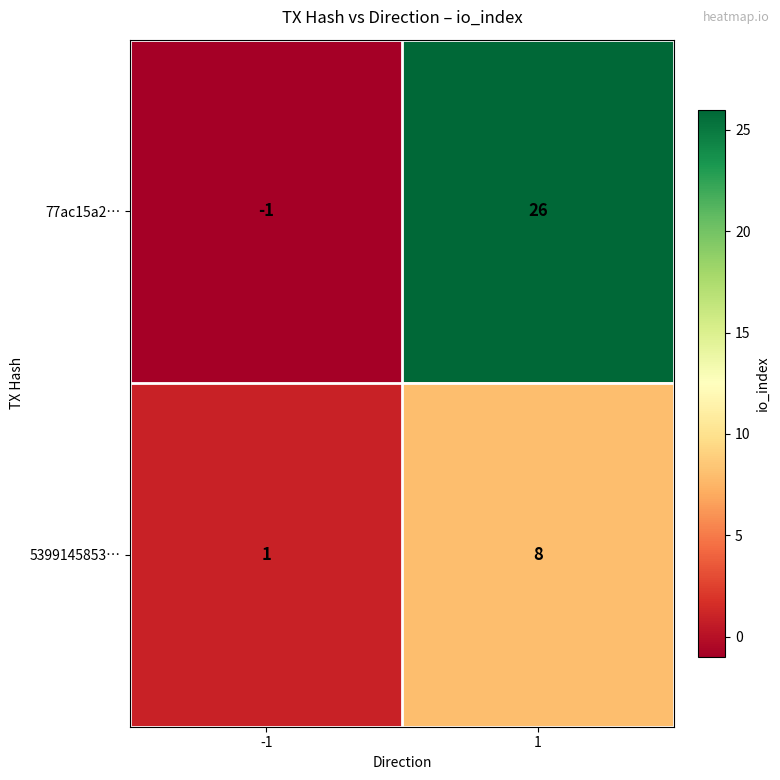

At which category is the sum across all series the highest?

1